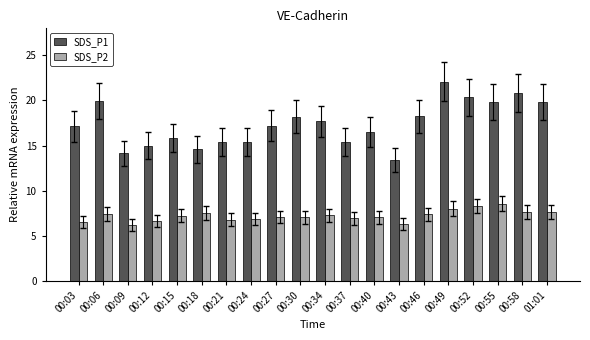

At which label does SDS_P1 reach its peak?

00:49